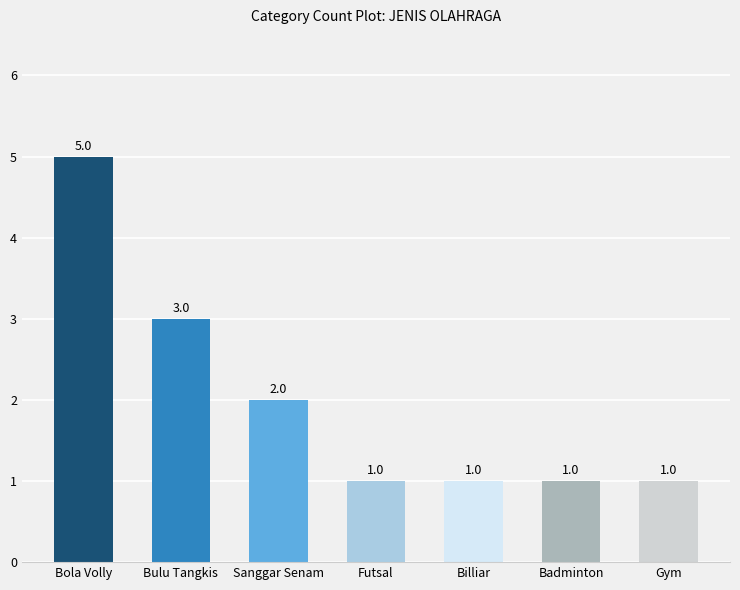

How many values are between 1 and 3?

6